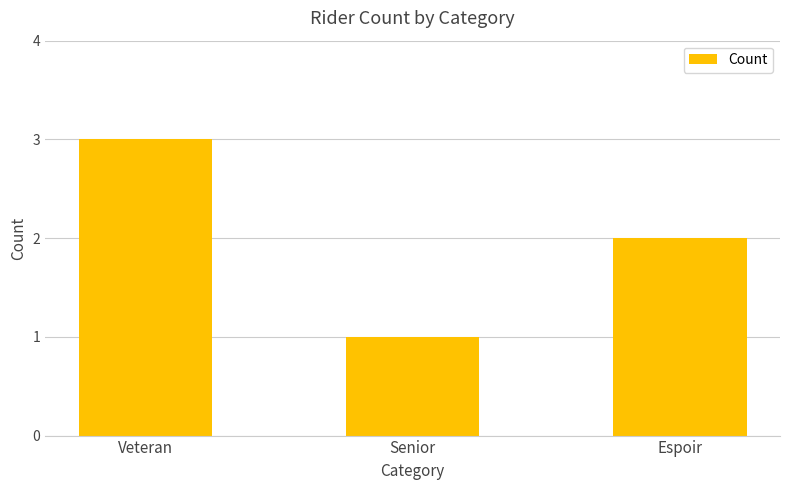

What is the label of the 2nd bar from the right?

Senior